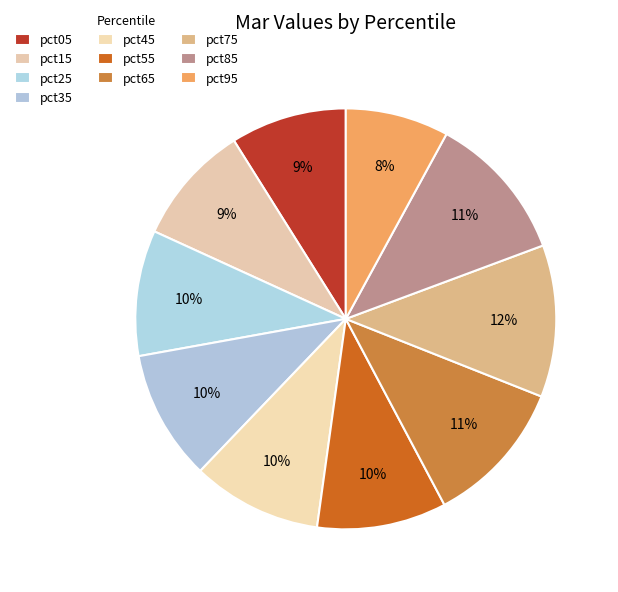

Which has a higher value, pct65 or pct45?

pct65